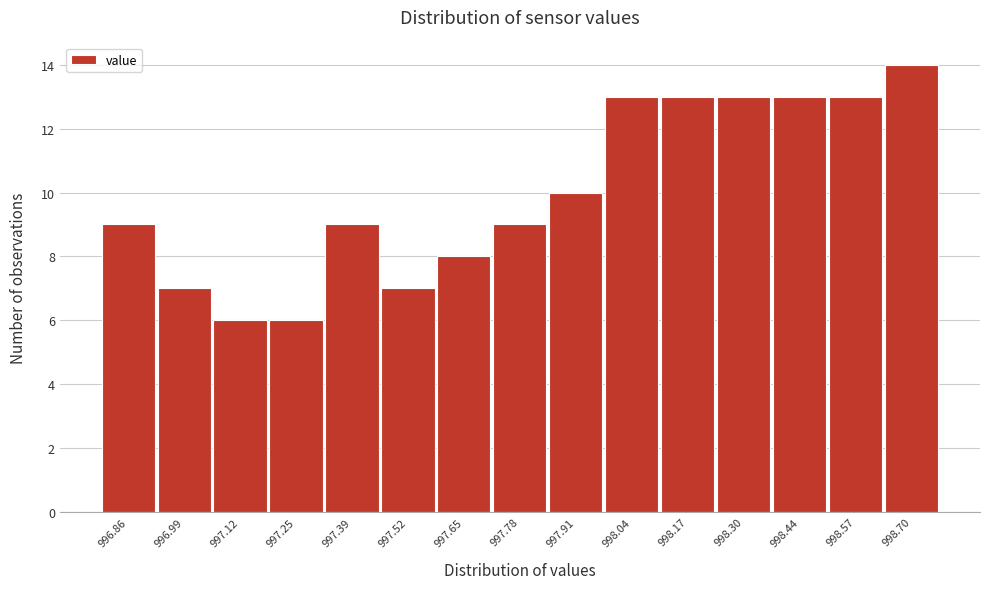

Reading right to left, extract all data points from this chart.

998.70=14	998.57=13	998.44=13	998.30=13	998.17=13	998.04=13	997.91=10	997.78=9	997.65=8	997.52=7	997.39=9	997.25=6	997.12=6	996.99=7	996.86=9